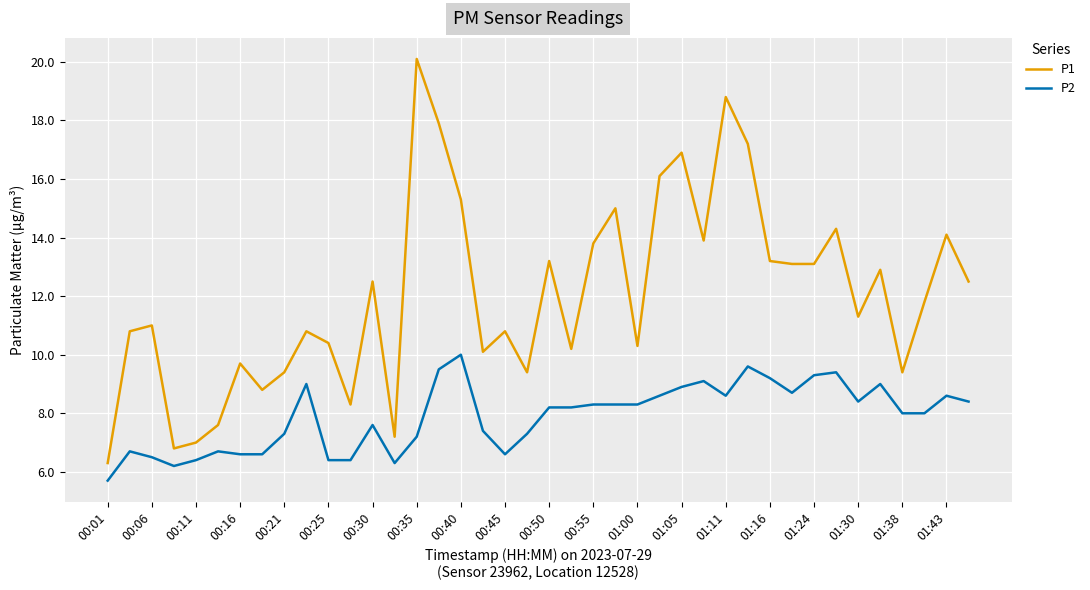

What are all the series names shown in the legend?

P1, P2